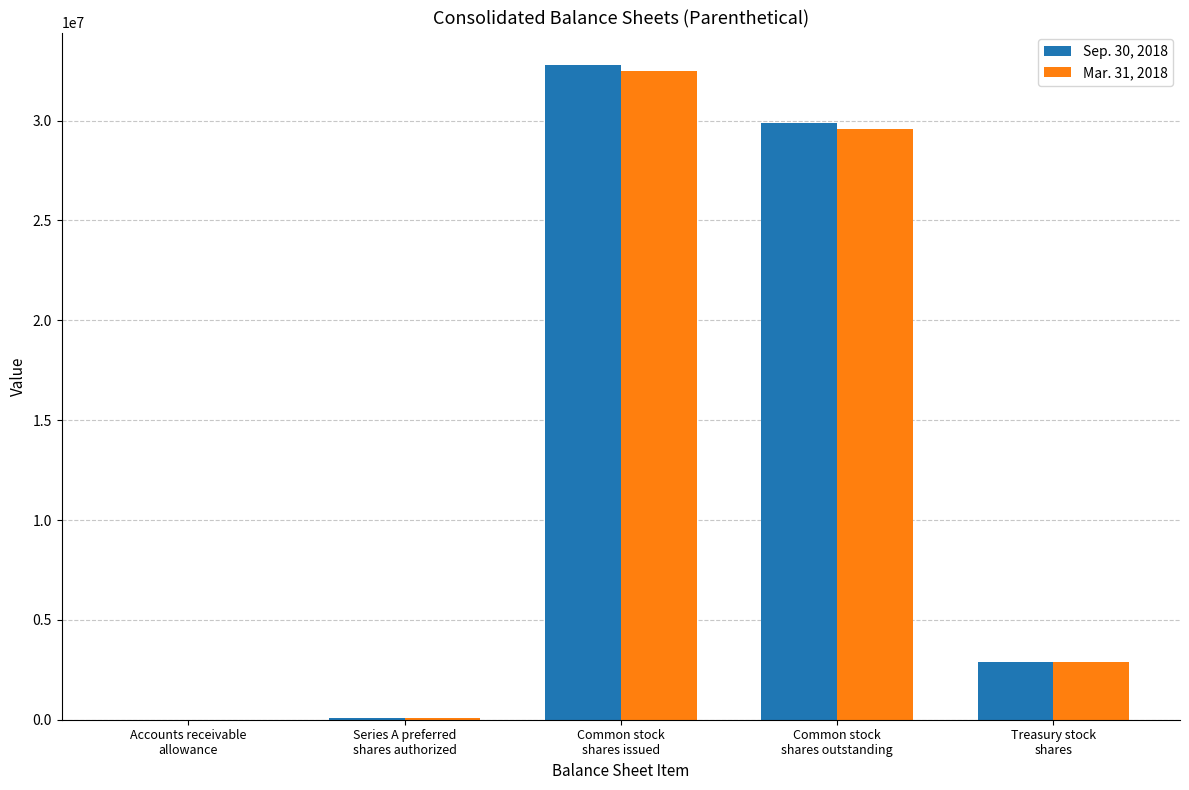

At which label does Mar. 31, 2018 reach its peak?

Common stock
shares issued